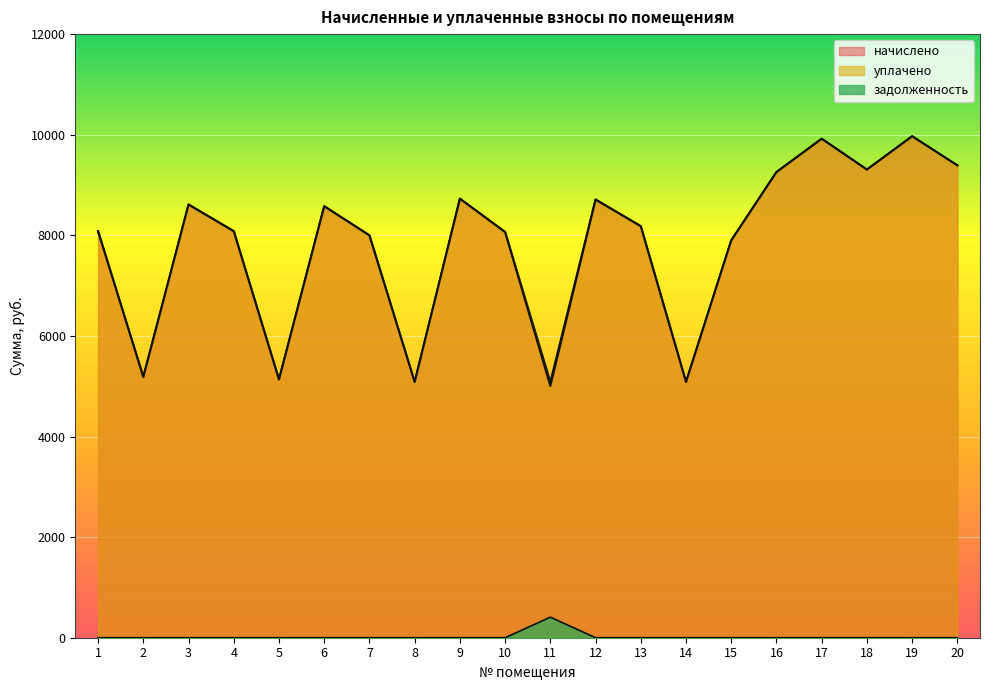

What are all the series names shown in the legend?

начислено, уплачено, задолженность